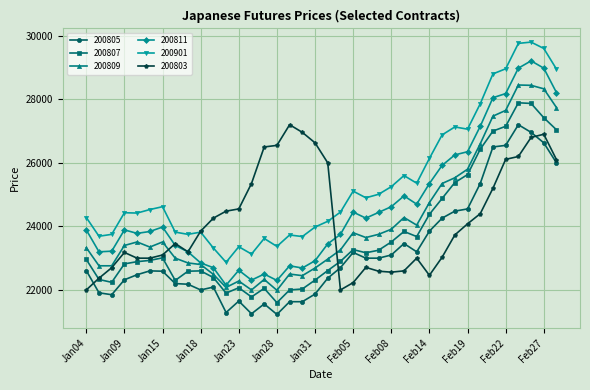

Which series has the largest total across all categories?

200901